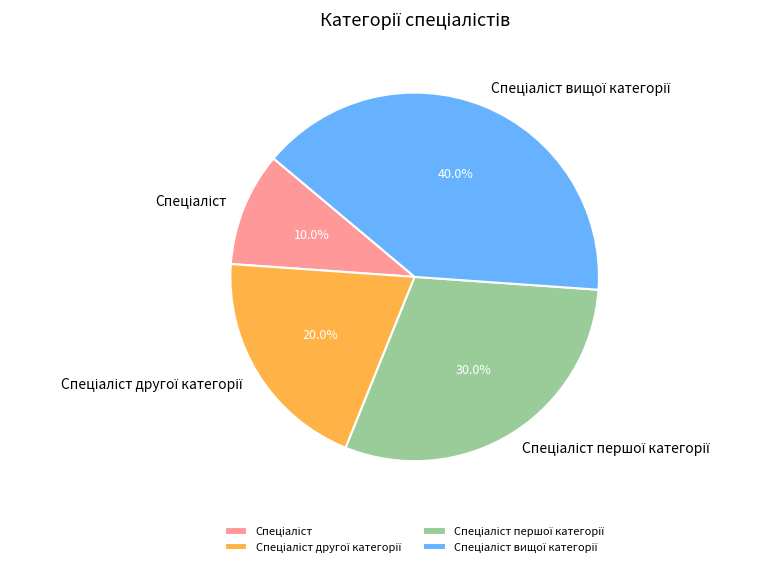

Is there a majority slice in this chart?

No